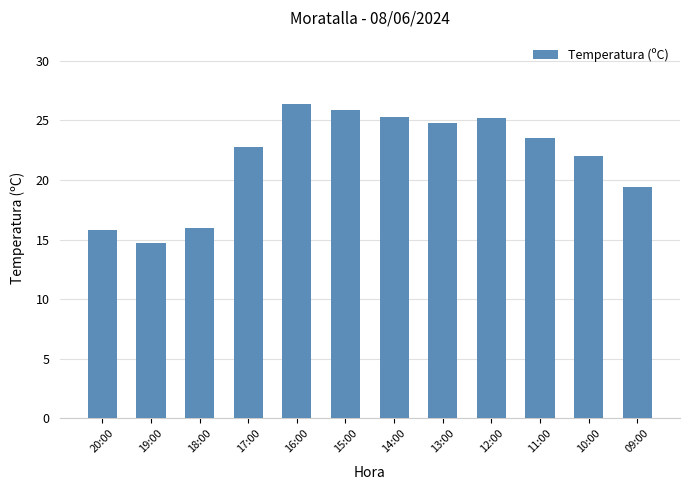

What is the difference between the second highest and minimum values?

11.2